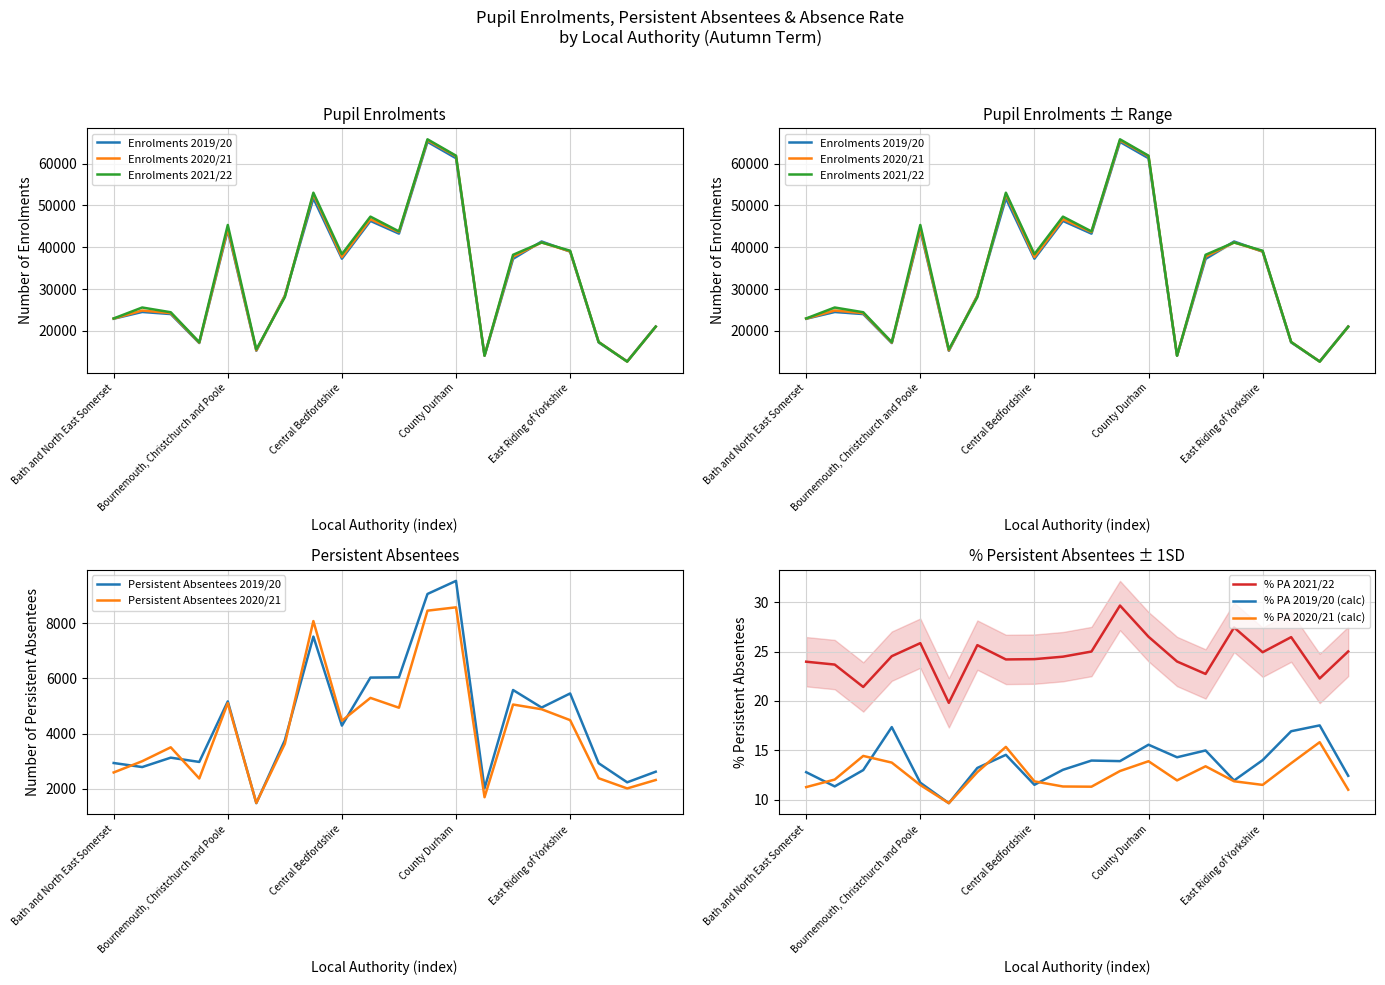

True or false: Enrolments 2020/21 has more than 2 points higher than both neighbors.

True